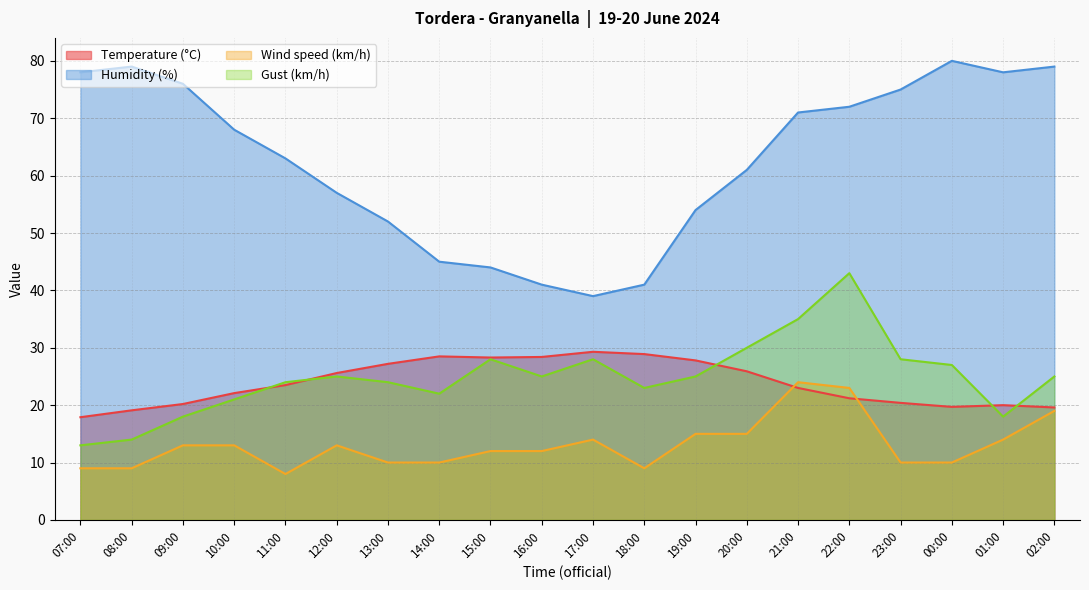

Which label corresponds to the largest value in the chart?

00:00